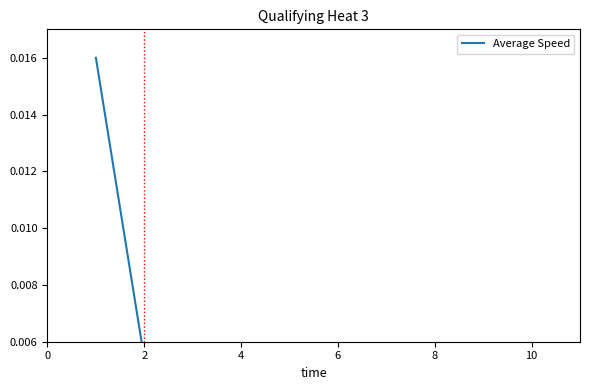

The chart shows a value of 0.0 at 8. True or false?

False